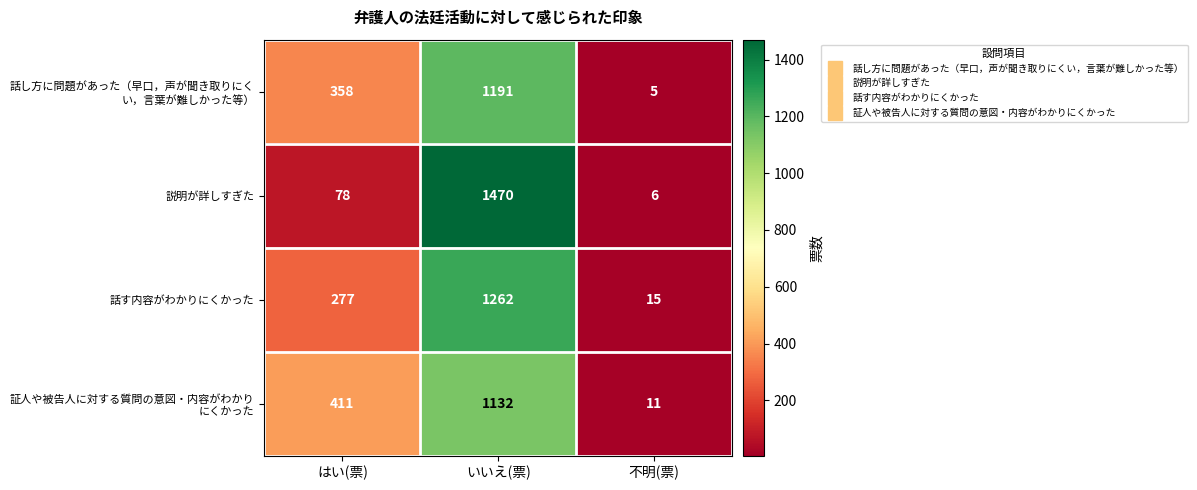

What is the approximate value of 話す内容がわかりにくかった at いいえ(票), to the nearest 100?

1300